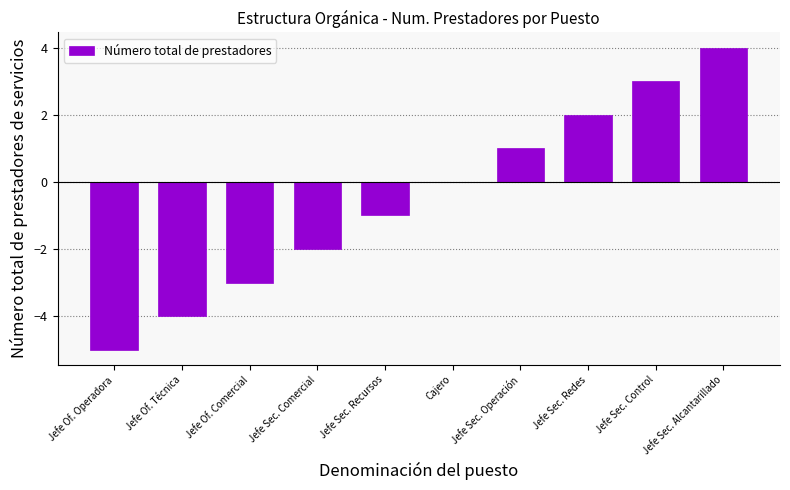

Reading left to right, what are all the values shown in this chart?

Jefe Of. Operadora=-5	Jefe Of. Técnica=-4	Jefe Of. Comercial=-3	Jefe Sec. Comercial=-2	Jefe Sec. Recursos=-1	Cajero=0	Jefe Sec. Operación=1	Jefe Sec. Redes=2	Jefe Sec. Control=3	Jefe Sec. Alcantarillado=4